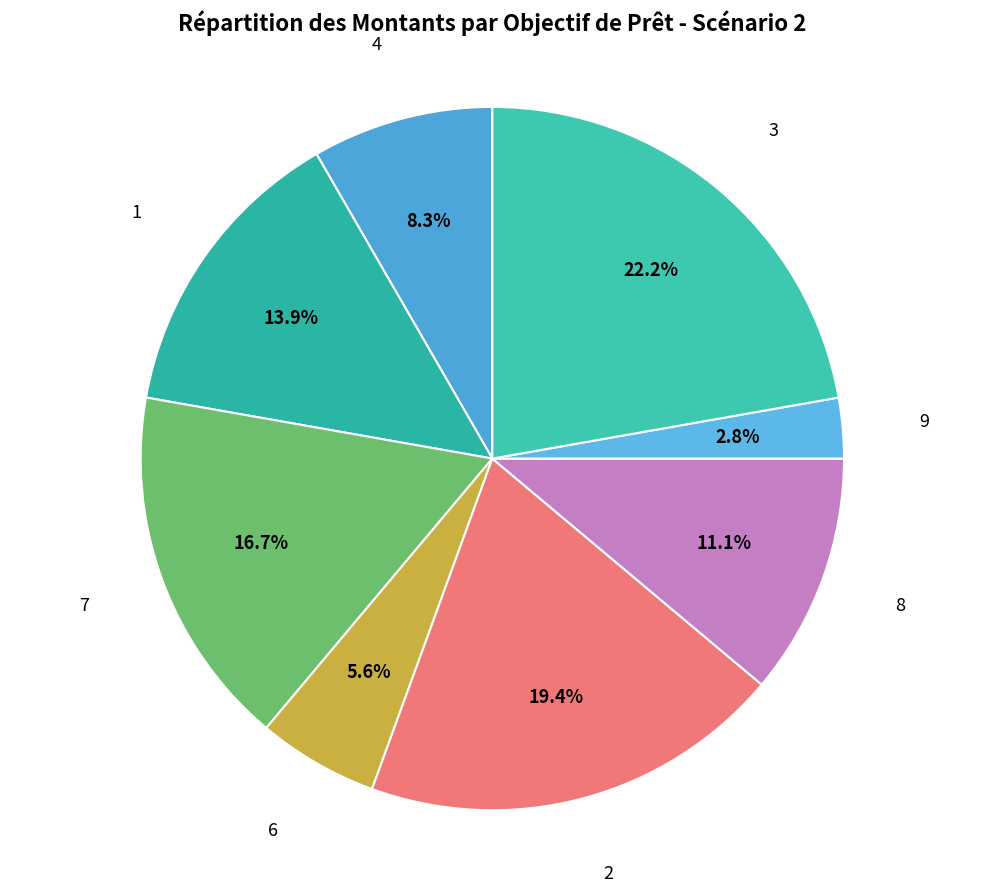

To the nearest percent, what is the combined percentage of 7 and 3?

39%